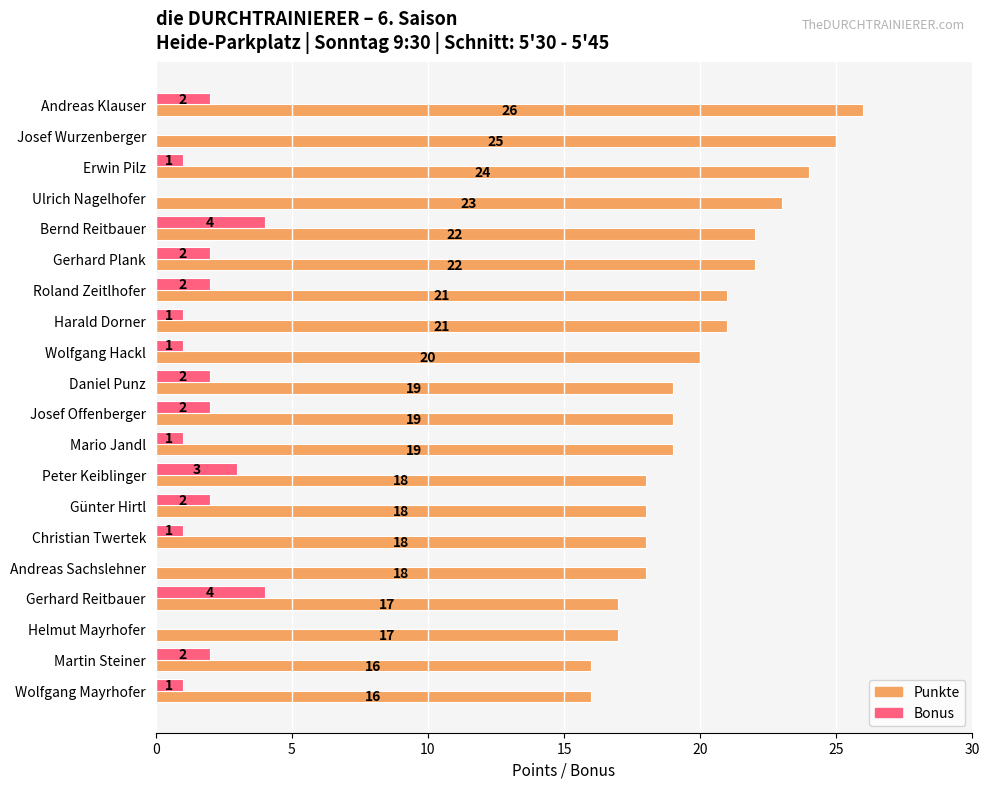

At which category does the chart reach its peak across all series?

Andreas Klauser